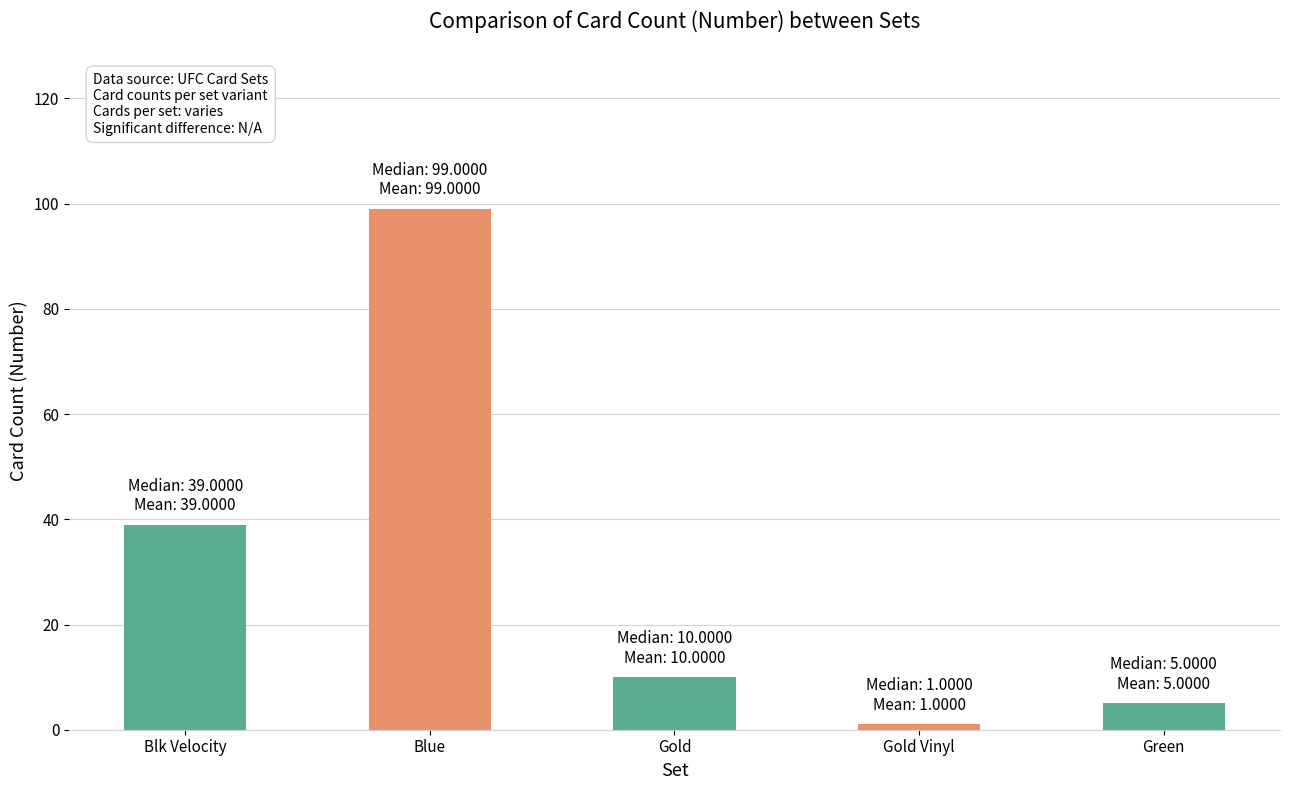

How many bars are there in total?

5